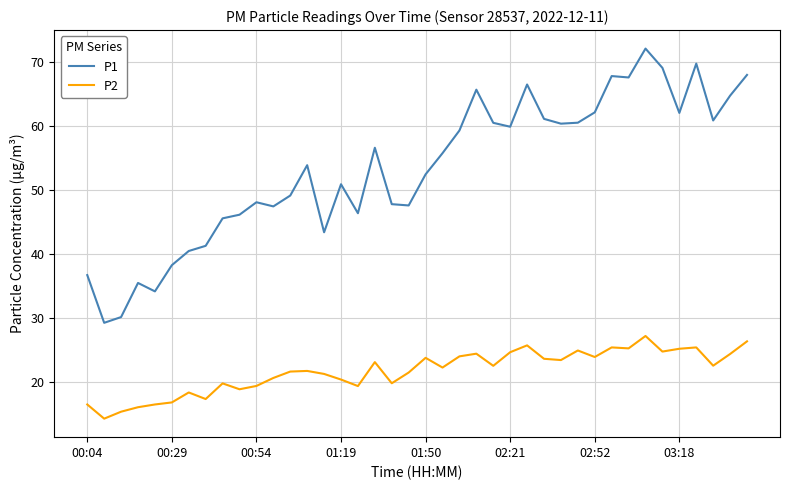

Which series has the largest range (max minus min)?

P1